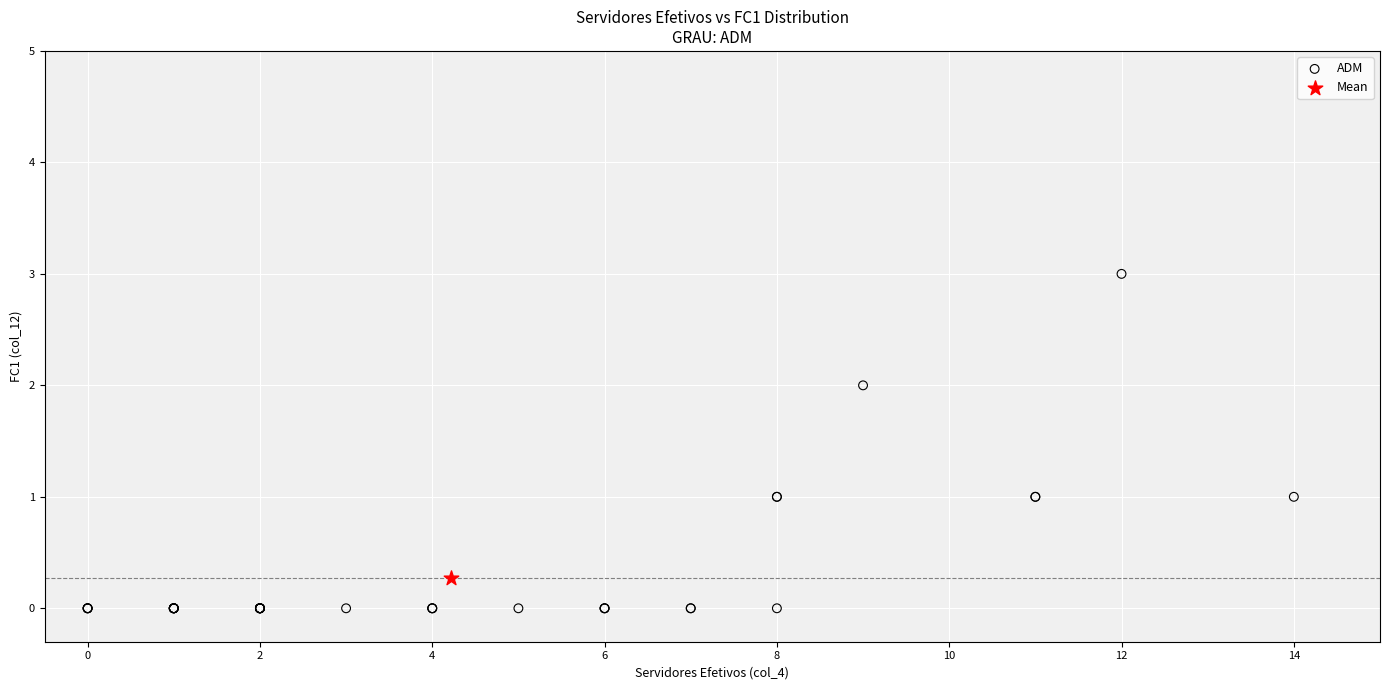

What are all the series names shown in the legend?

ADM, Mean